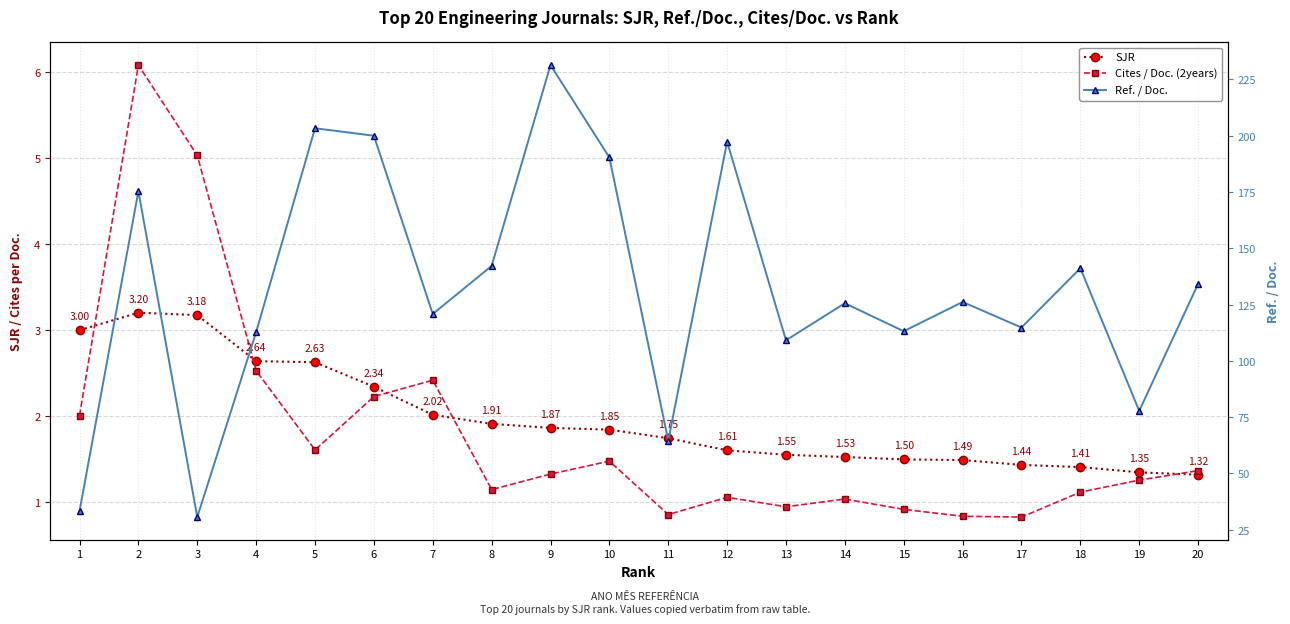

What is the difference between the Cites / Doc. (2years) values at 3 and 18?

3.9